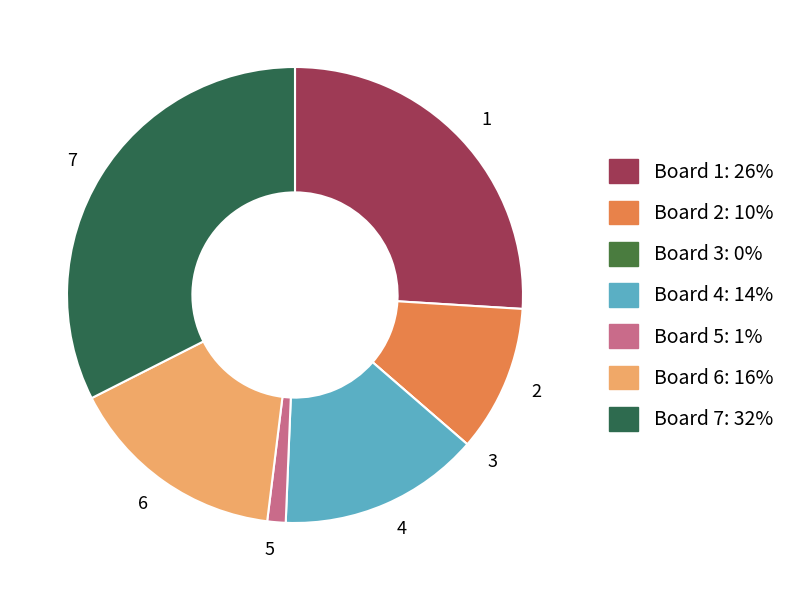

True or false: 6 accounts for 16% of the total.

True